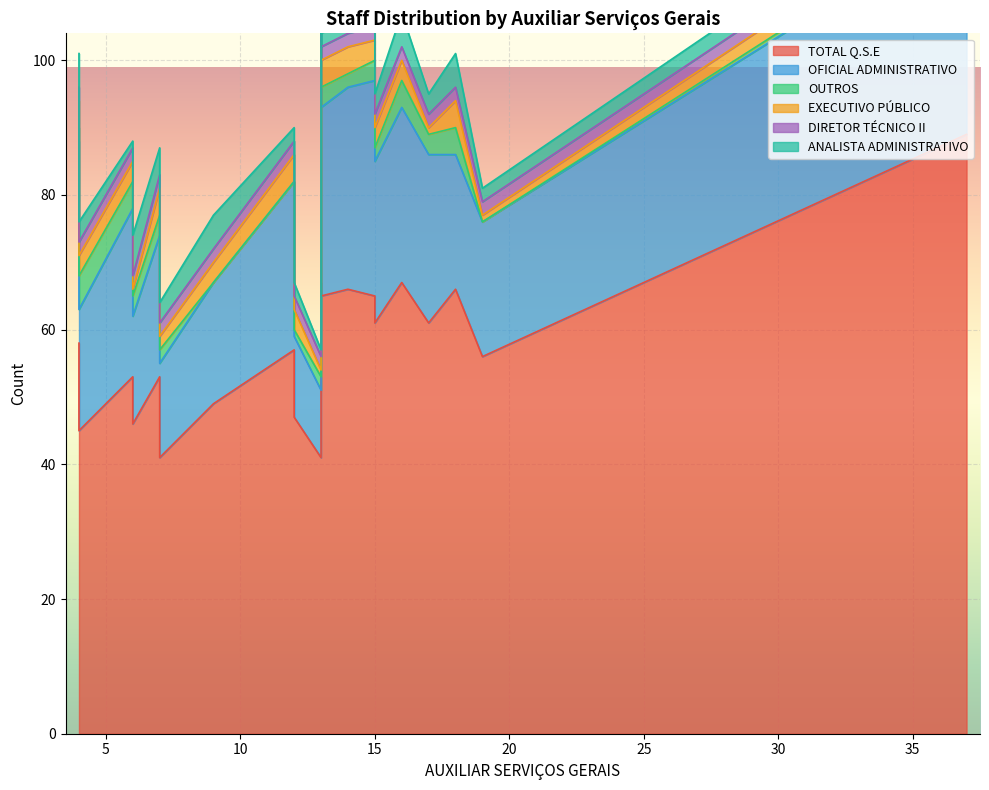

In ANALISTA ADMINISTRATIVO, how many points are higher than both neighbors (excluding endpoints)?

4